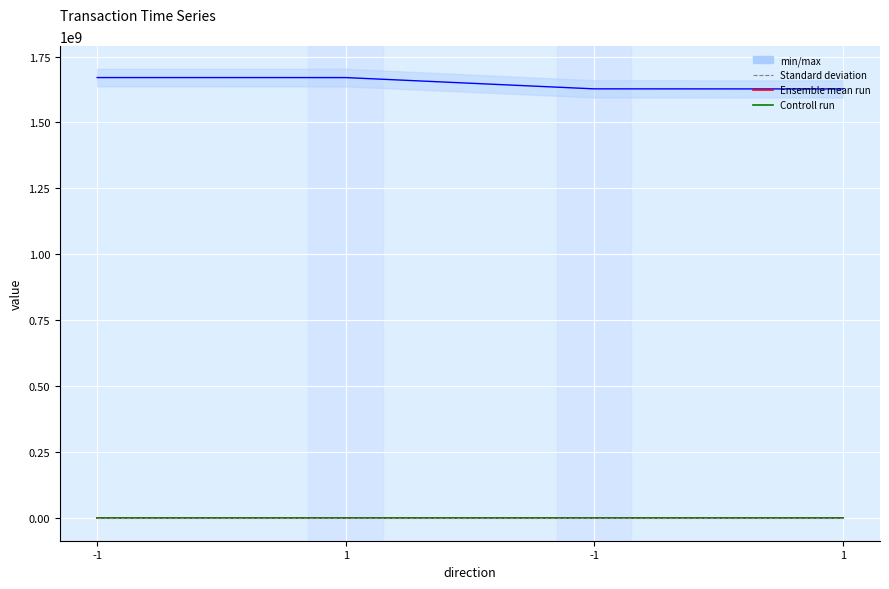

Rank the series at 1 from lowest to highest value.

Controll run (io_index), valid_mainchain, Ensemble mean run (value), time_stamp